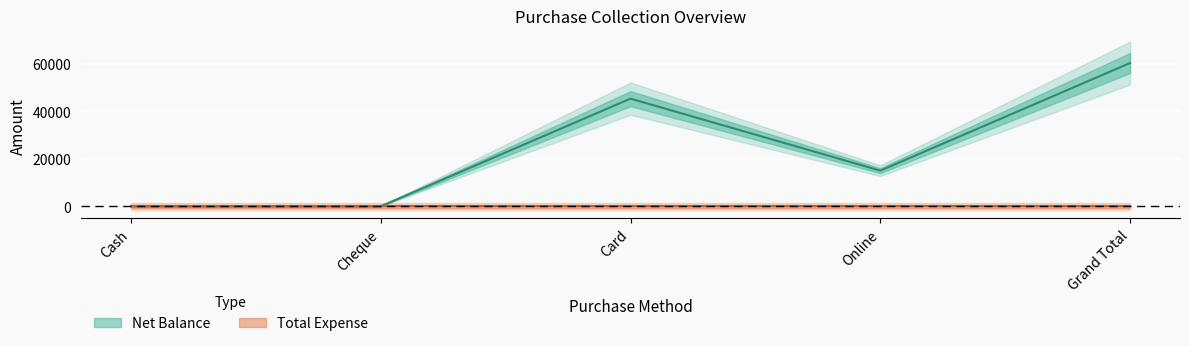

Reading left to right, what are all the values shown in this chart?

0	0	45334	15000	60334